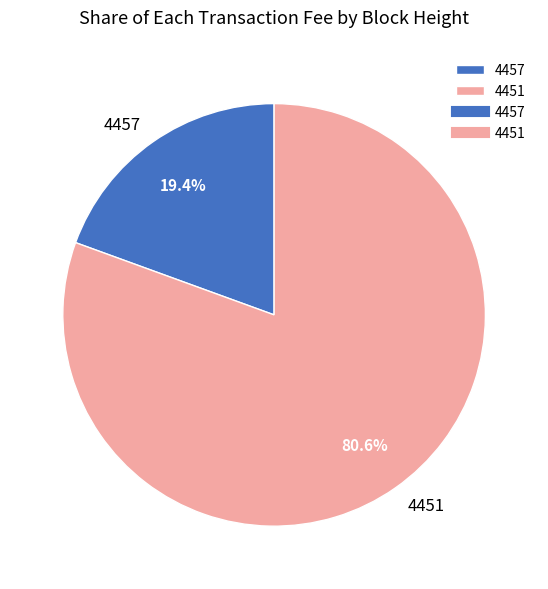

The 4457 slice represents 19% of the pie. True or false?

True